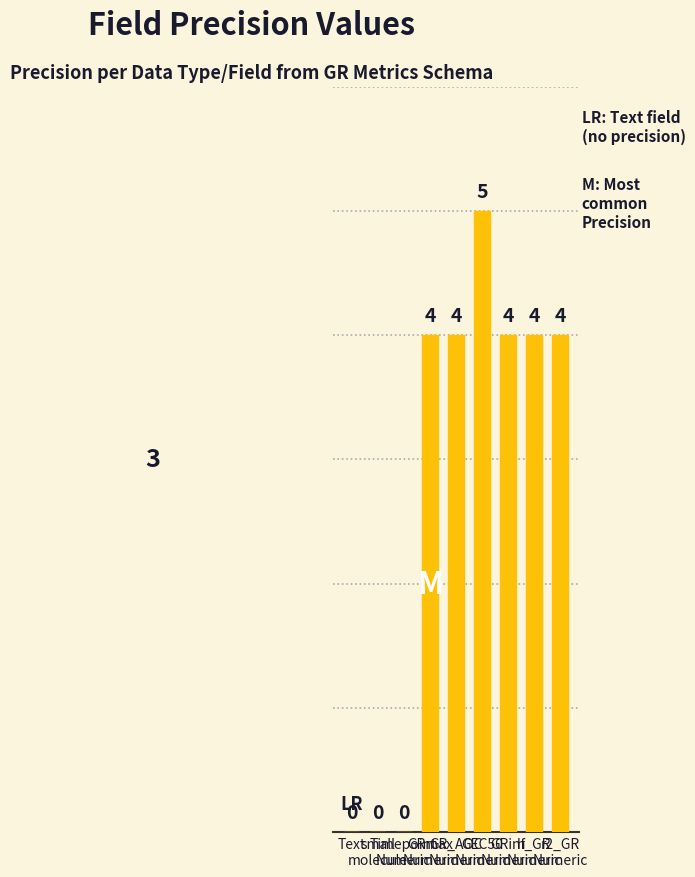

What is the sum of all values?

25